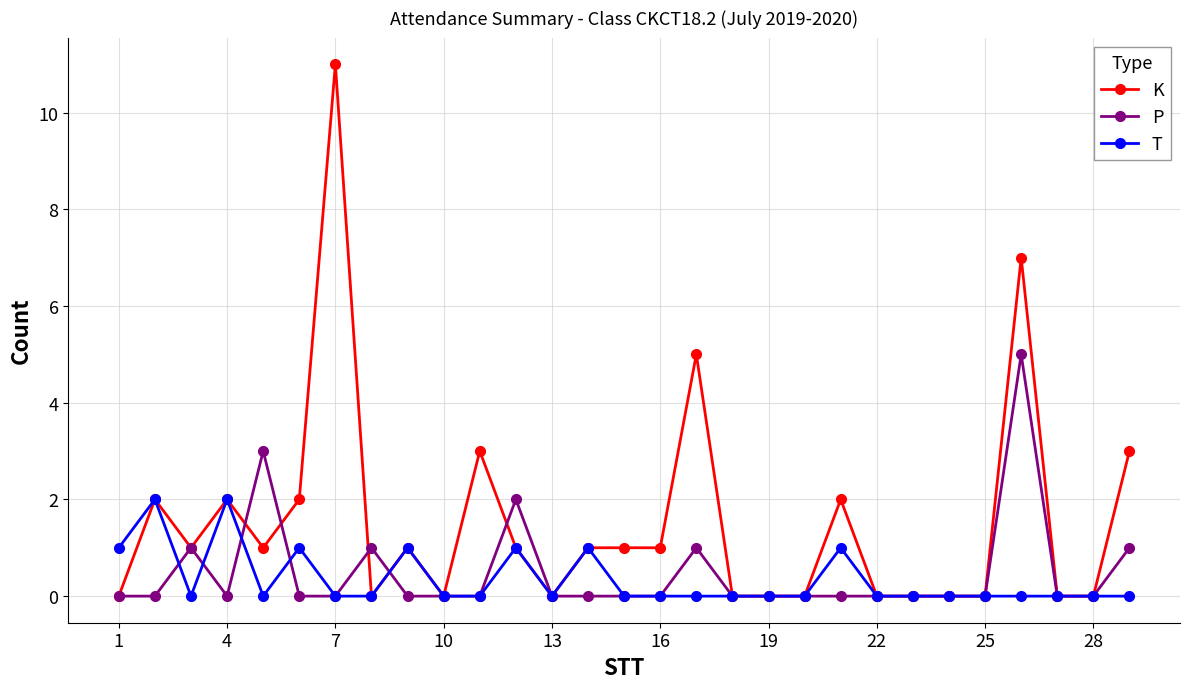

Rank the series by their maximum value, from lowest to highest.

T, P, K